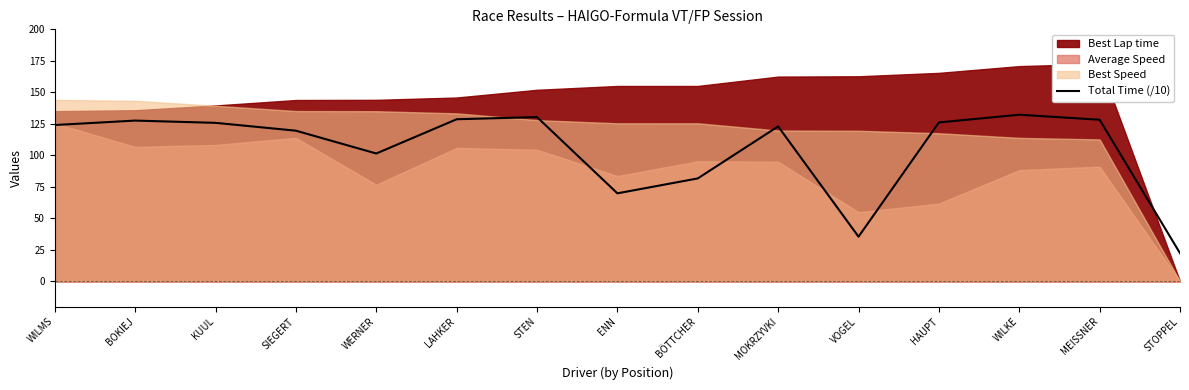

Where does the data first go above 124?

WILMS